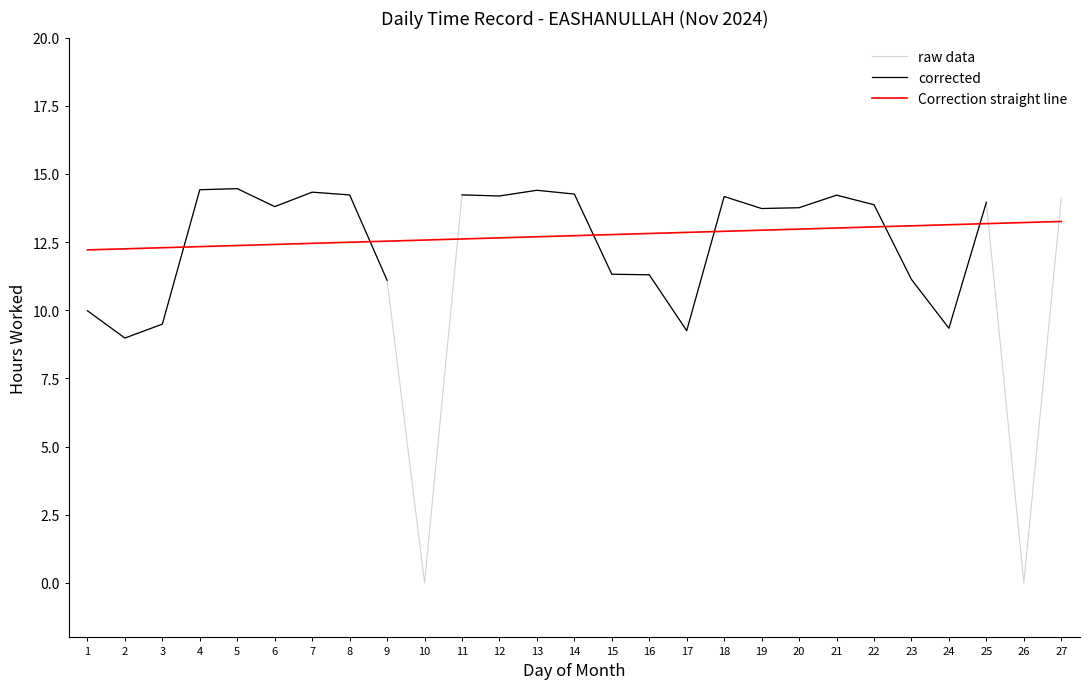

Where does the raw data series first go above 13?

4